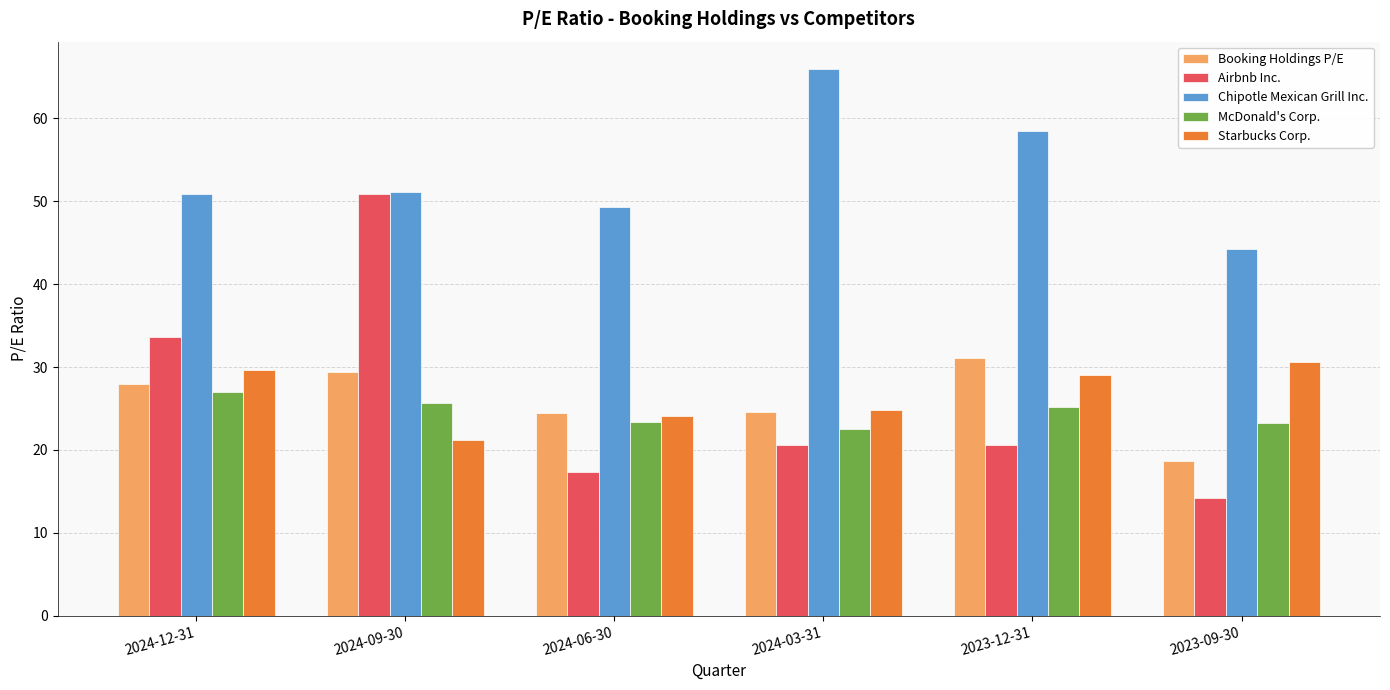

How many values in the Airbnb Inc. series are below 20?

2